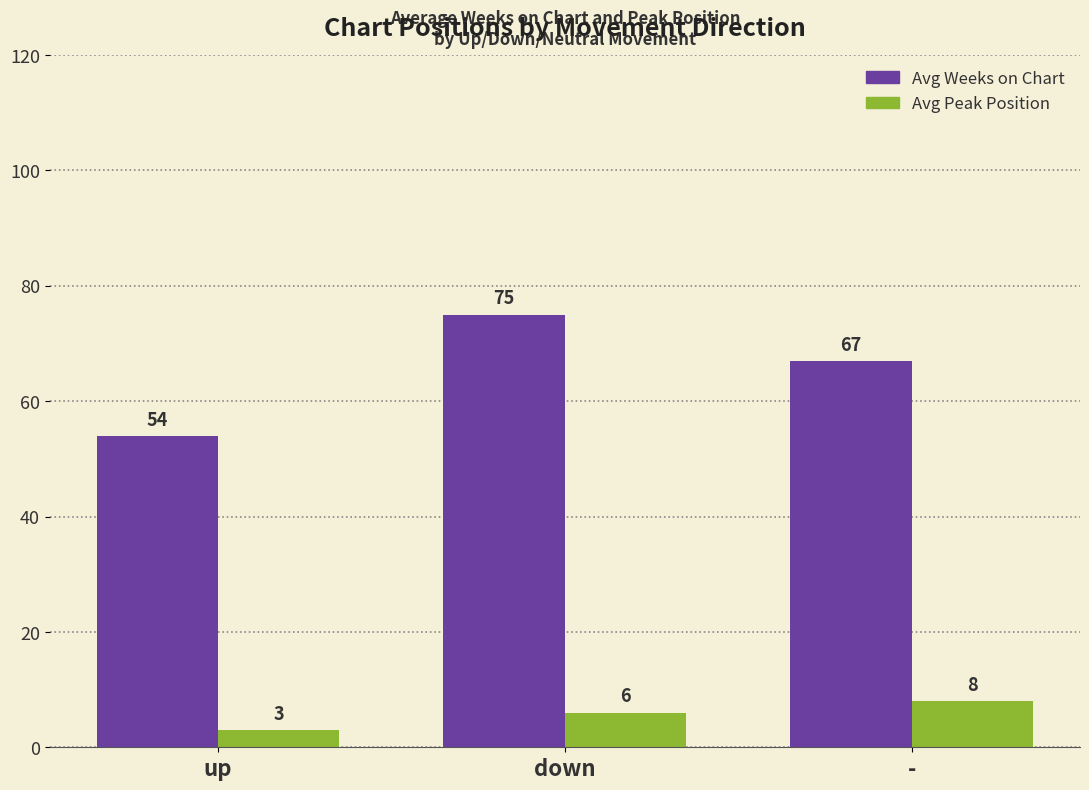

How many values in the Avg Weeks on Chart series are below 67?

1